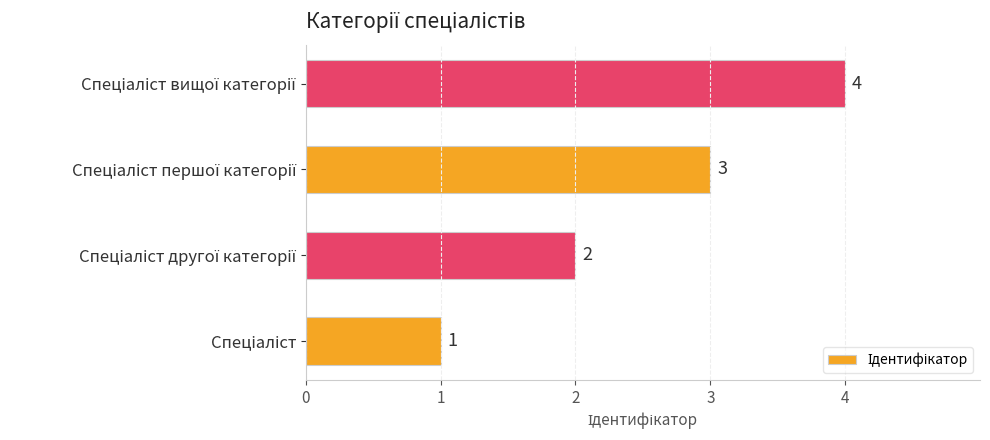

What is the difference between the maximum and minimum values?

3